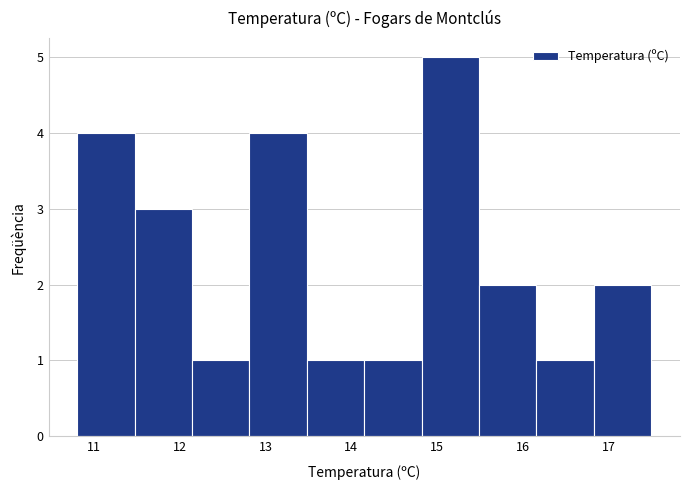

Reading left to right, list every bar in this chart as the range it spans on the x-axis followed by its height. Neither the bar edges nor the heights are printed on the chart, so give them approximately, as read against the axes.

10.80 to 11.47: 4
11.47 to 12.14: 3
12.14 to 12.81: 1
12.81 to 13.48: 4
13.48 to 14.15: 1
14.15 to 14.82: 1
14.82 to 15.49: 5
15.49 to 16.16: 2
16.16 to 16.83: 1
16.83 to 17.50: 2